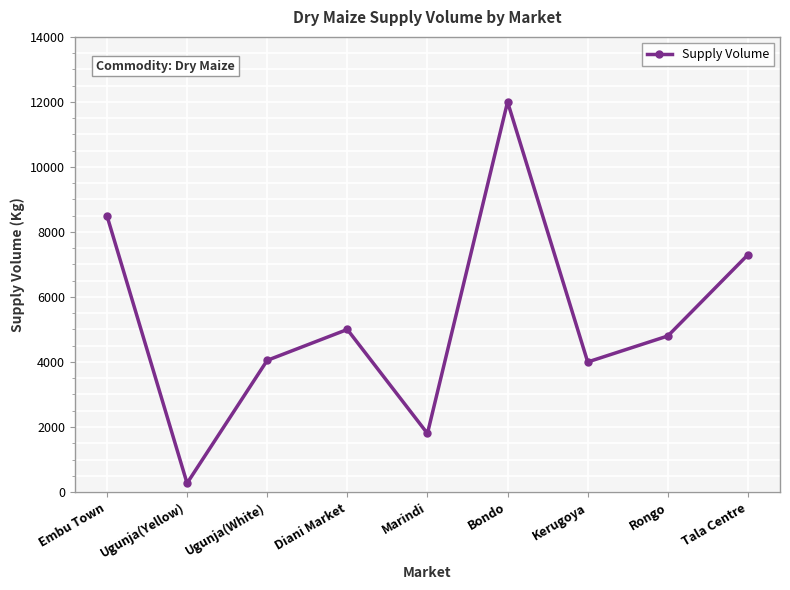

What is the average value?

5302